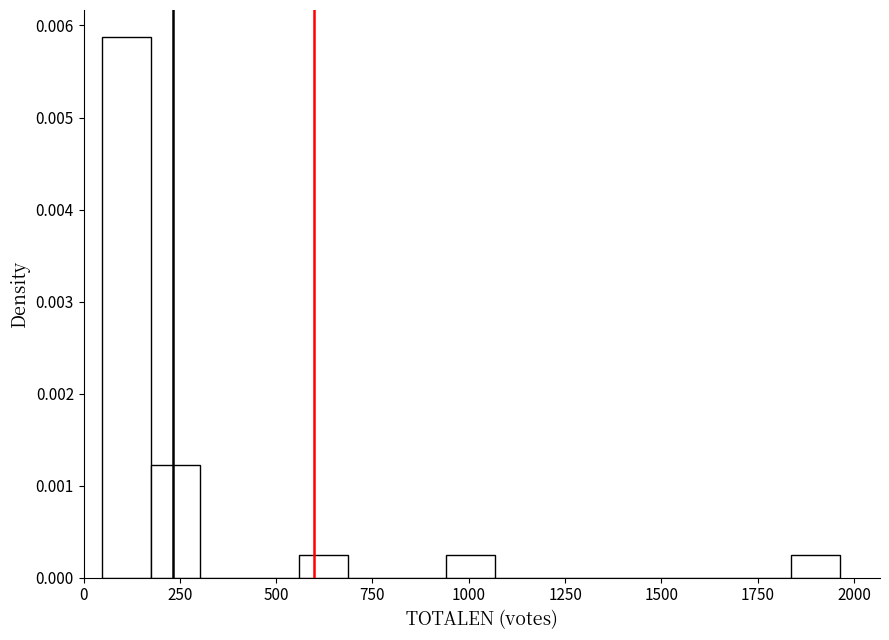

Read against the x-axis, roughly where is the centre of the tallest bar?

100